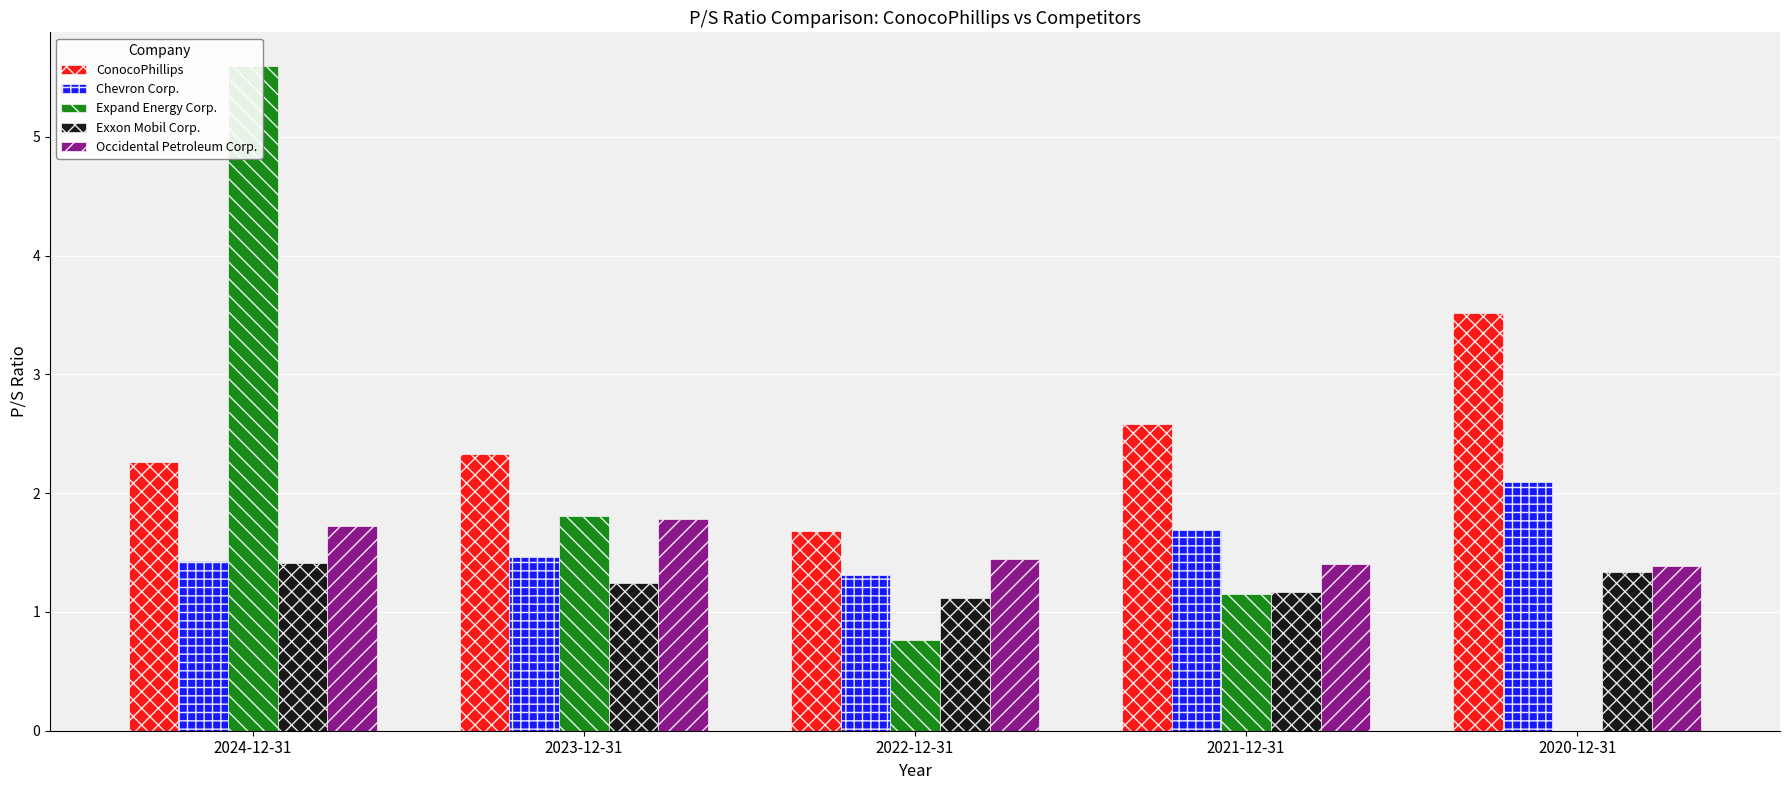

What is the label of the 1st bar from the left?

2024-12-31